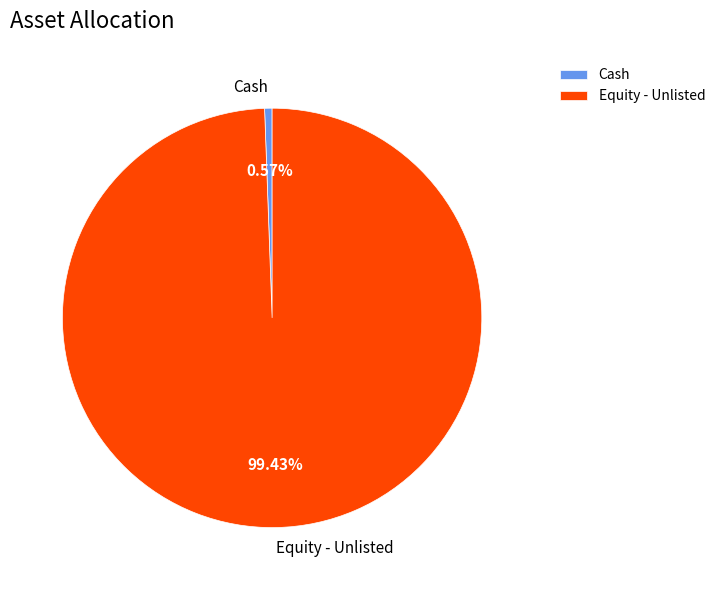

Which slice is the smallest?

Cash